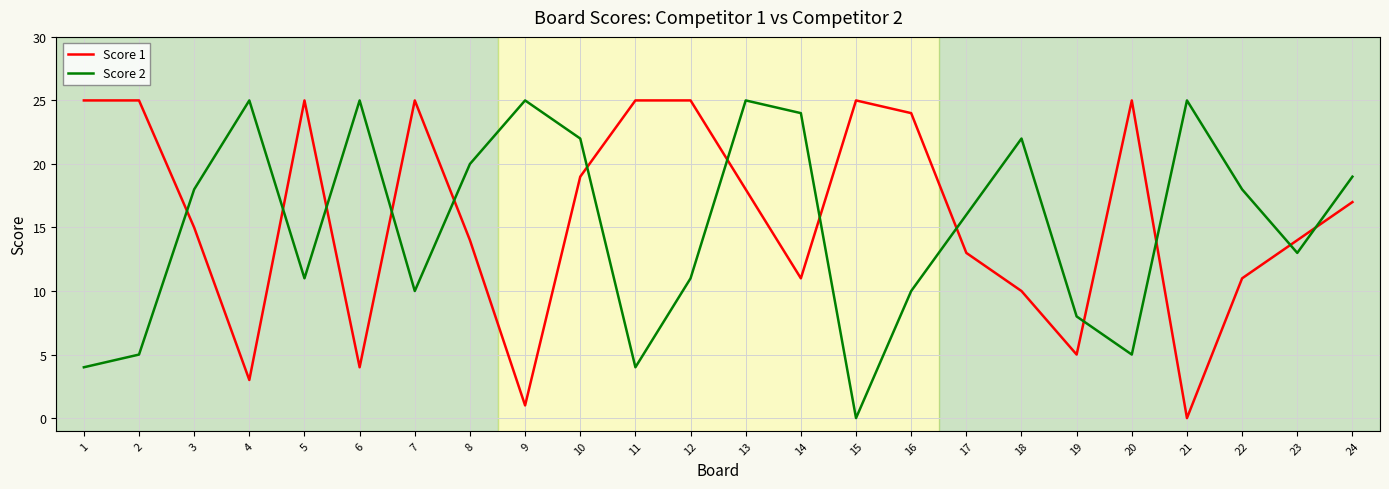

The value of Score 2 at 10 is 22. True or false?

True